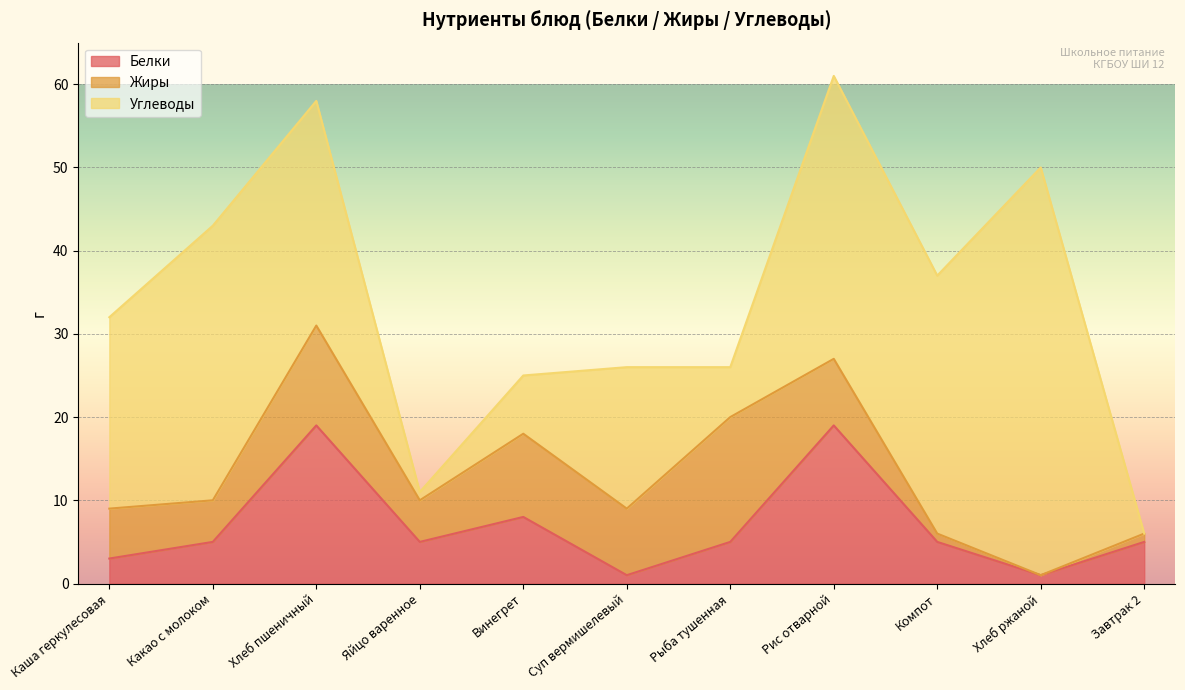

How many values in Углеводы are above zero?

10